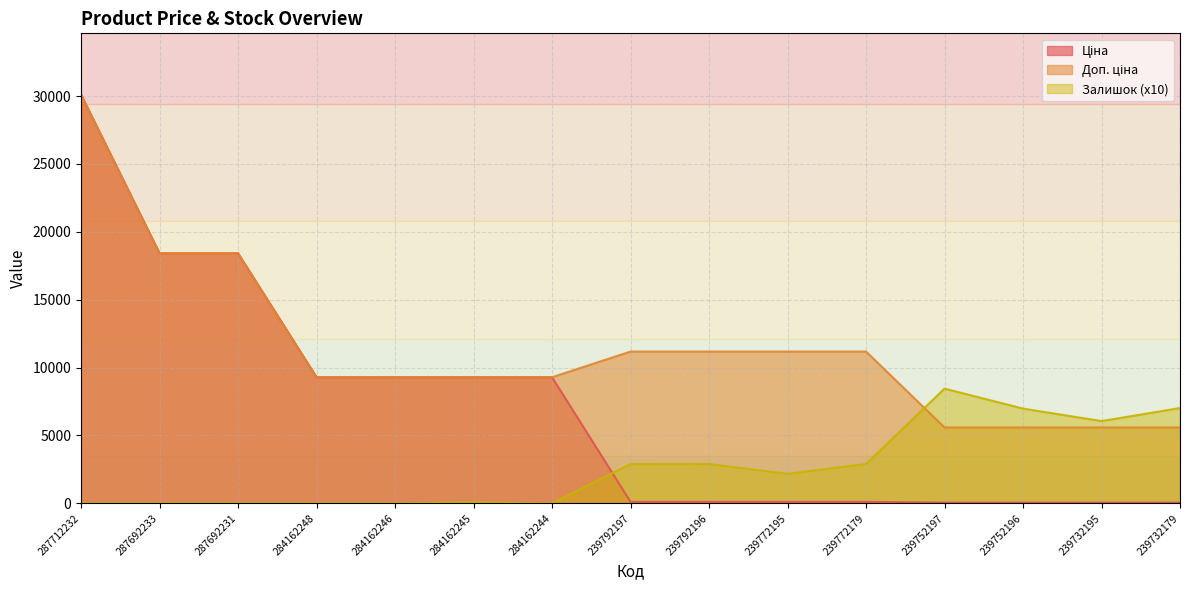

Which series has the largest total across all categories?

Доп. ціна